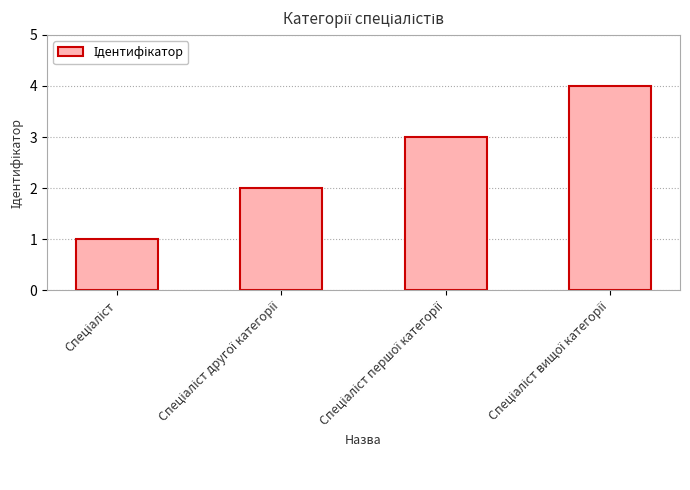

What is the greatest value displayed?

4